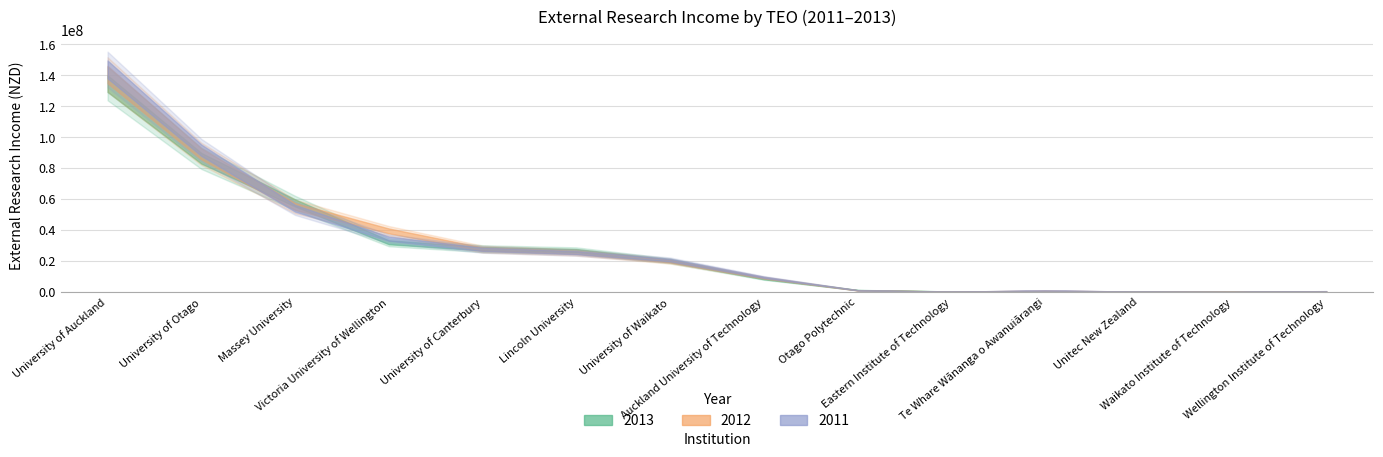

What is the highest value of the 2012 series?

140499361.0